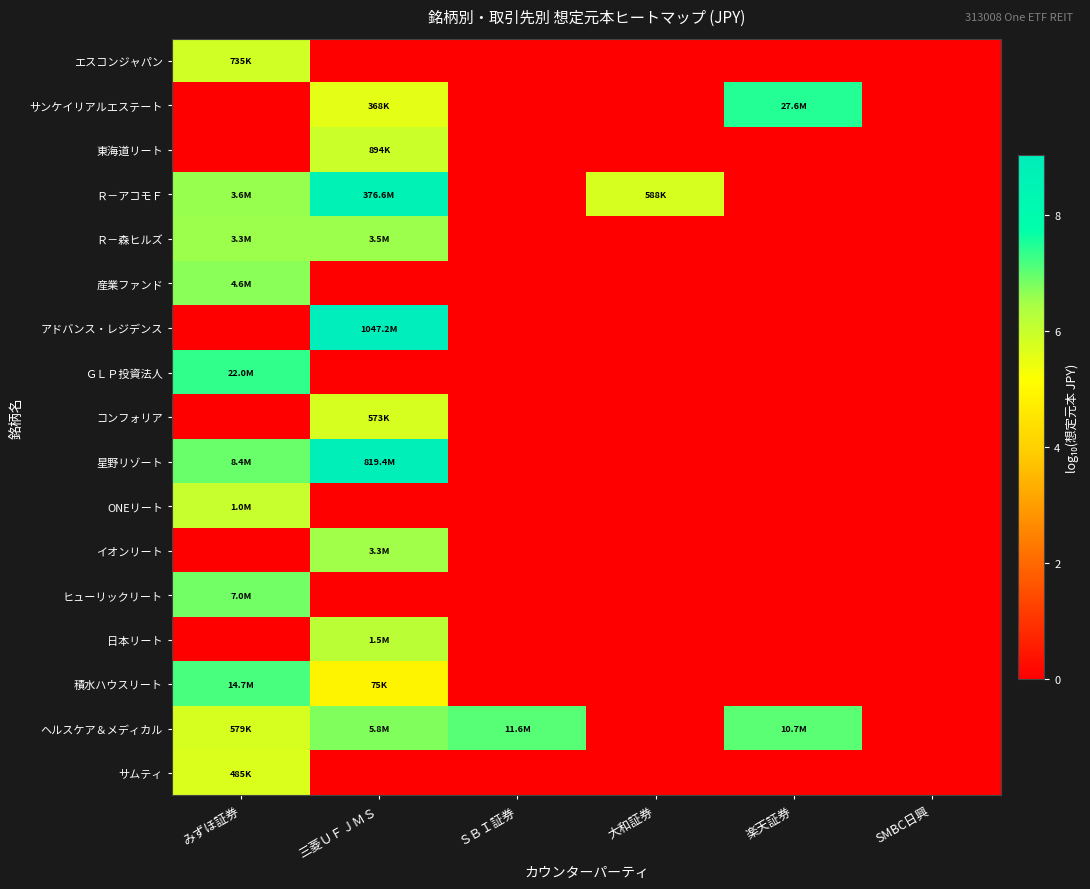

Reading left to right, extract all data points from this chart.

エスコンジャパン: みずほ証券=5.9	三菱ＵＦＪＭＳ=0.0	ＳＢＩ証券=0.0	大和証券=0.0	楽天証券=0.0	SMBC日興=0.0
サンケイリアルエステート: みずほ証券=0.0	三菱ＵＦＪＭＳ=5.6	ＳＢＩ証券=0.0	大和証券=0.0	楽天証券=7.4	SMBC日興=0.0
東海道リート: みずほ証券=0.0	三菱ＵＦＪＭＳ=6.0	ＳＢＩ証券=0.0	大和証券=0.0	楽天証券=0.0	SMBC日興=0.0
Ｒ－アコモＦ: みずほ証券=6.6	三菱ＵＦＪＭＳ=8.6	ＳＢＩ証券=0.0	大和証券=5.8	楽天証券=0.0	SMBC日興=0.0
Ｒ－森ヒルズ: みずほ証券=6.5	三菱ＵＦＪＭＳ=6.5	ＳＢＩ証券=0.0	大和証券=0.0	楽天証券=0.0	SMBC日興=0.0
産業ファンド: みずほ証券=6.7	三菱ＵＦＪＭＳ=0.0	ＳＢＩ証券=0.0	大和証券=0.0	楽天証券=0.0	SMBC日興=0.0
アドバンス・レジデンス: みずほ証券=0.0	三菱ＵＦＪＭＳ=9.0	ＳＢＩ証券=0.0	大和証券=0.0	楽天証券=0.0	SMBC日興=0.0
ＧＬＰ投資法人: みずほ証券=7.3	三菱ＵＦＪＭＳ=0.0	ＳＢＩ証券=0.0	大和証券=0.0	楽天証券=0.0	SMBC日興=0.0
コンフォリア: みずほ証券=0.0	三菱ＵＦＪＭＳ=5.8	ＳＢＩ証券=0.0	大和証券=0.0	楽天証券=0.0	SMBC日興=0.0
星野リゾート: みずほ証券=6.9	三菱ＵＦＪＭＳ=8.9	ＳＢＩ証券=0.0	大和証券=0.0	楽天証券=0.0	SMBC日興=0.0
ONEリート: みずほ証券=6.0	三菱ＵＦＪＭＳ=0.0	ＳＢＩ証券=0.0	大和証券=0.0	楽天証券=0.0	SMBC日興=0.0
イオンリート: みずほ証券=0.0	三菱ＵＦＪＭＳ=6.5	ＳＢＩ証券=0.0	大和証券=0.0	楽天証券=0.0	SMBC日興=0.0
ヒューリックリート: みずほ証券=6.8	三菱ＵＦＪＭＳ=0.0	ＳＢＩ証券=0.0	大和証券=0.0	楽天証券=0.0	SMBC日興=0.0
日本リート: みずほ証券=0.0	三菱ＵＦＪＭＳ=6.2	ＳＢＩ証券=0.0	大和証券=0.0	楽天証券=0.0	SMBC日興=0.0
積水ハウスリート: みずほ証券=7.2	三菱ＵＦＪＭＳ=4.9	ＳＢＩ証券=0.0	大和証券=0.0	楽天証券=0.0	SMBC日興=0.0
ヘルスケア＆メディカル: みずほ証券=5.8	三菱ＵＦＪＭＳ=6.8	ＳＢＩ証券=7.1	大和証券=0.0	楽天証券=7.0	SMBC日興=0.0
サムティ: みずほ証券=5.7	三菱ＵＦＪＭＳ=0.0	ＳＢＩ証券=0.0	大和証券=0.0	楽天証券=0.0	SMBC日興=0.0